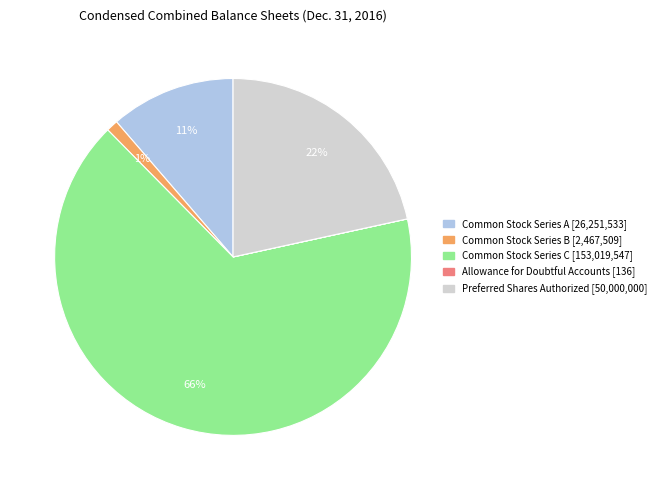

To the nearest percent, what is the difference between the largest and smallest slice percentages?

66%